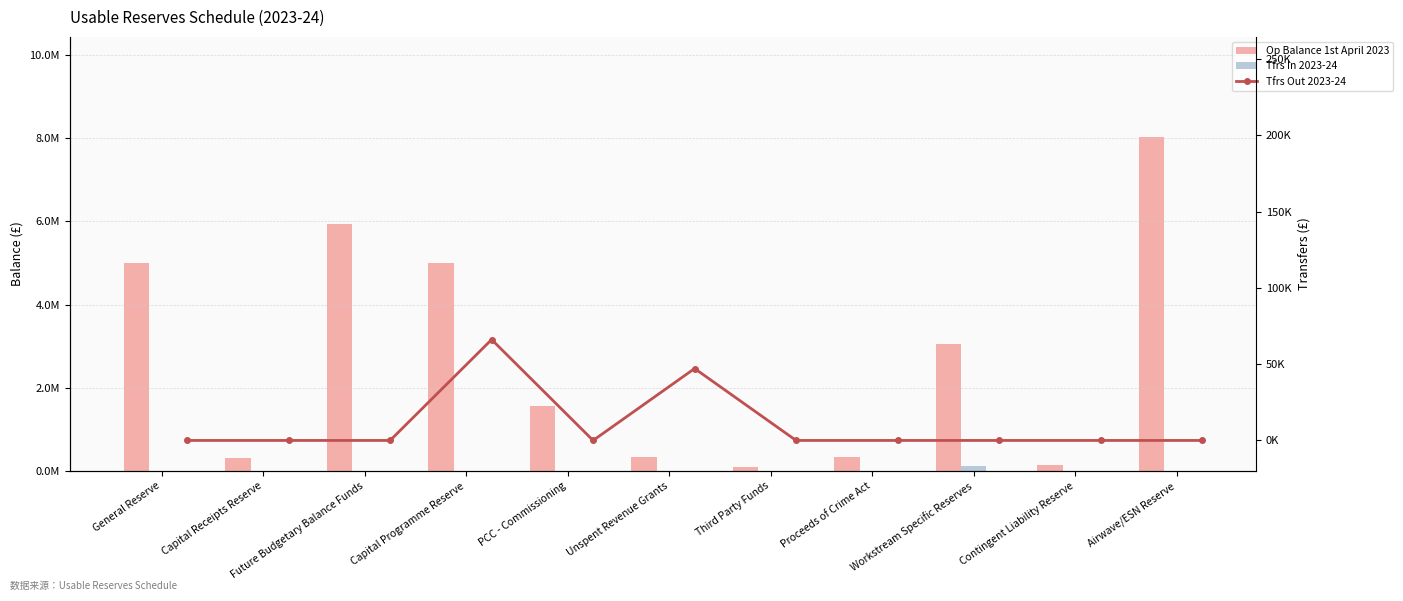

What is the label of the 10th bar from the right?

Capital Receipts Reserve